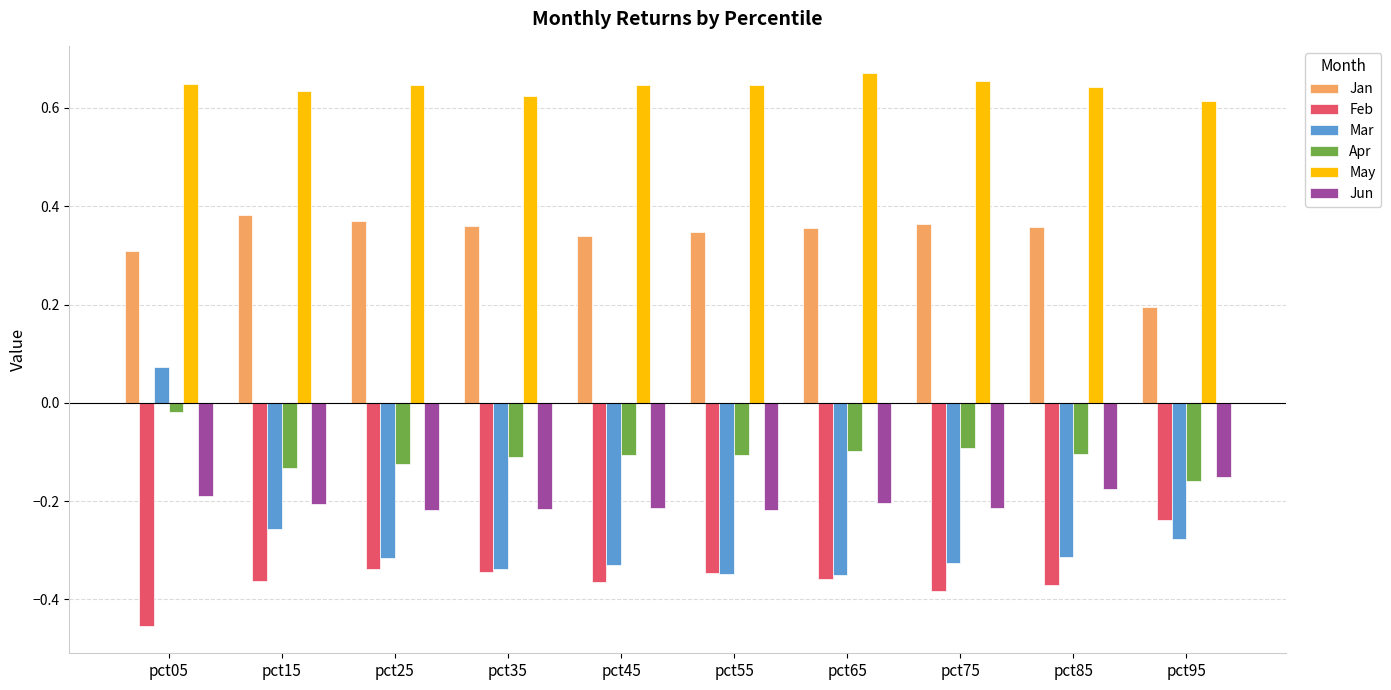

What is the difference between the highest and lowest values at pct25?

1.0